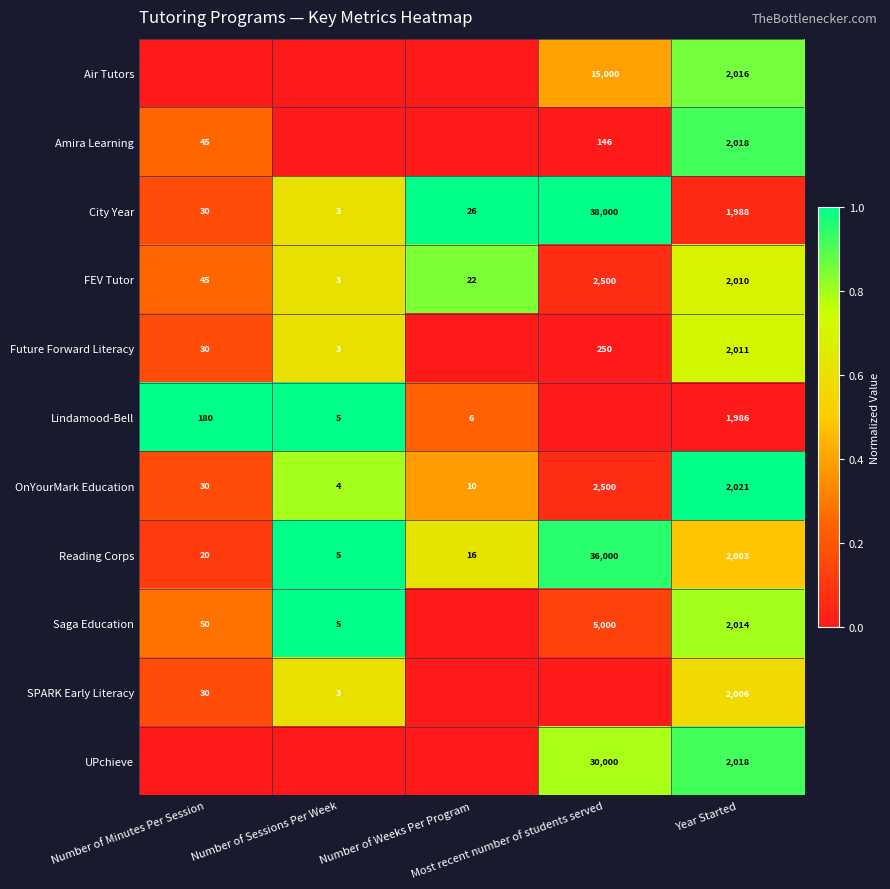

What is the lowest value of the City Year series?

3